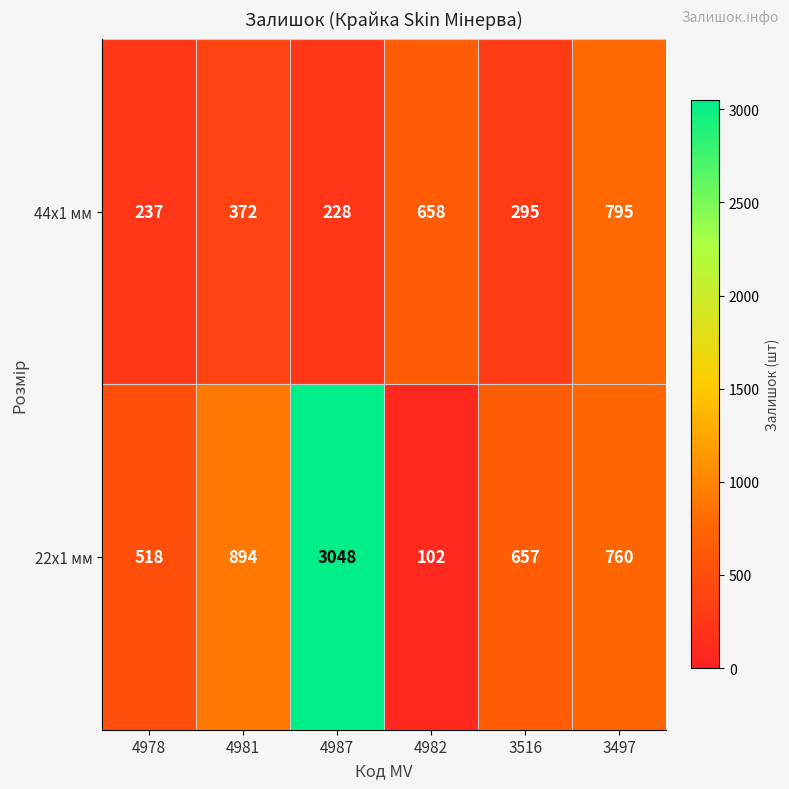

Reading right to left, list all the values displayed in this chart.

44x1 мм: 3497=795	3516=295	4982=658	4987=228	4981=372	4978=237
22x1 мм: 3497=760	3516=657	4982=102	4987=3048	4981=894	4978=518